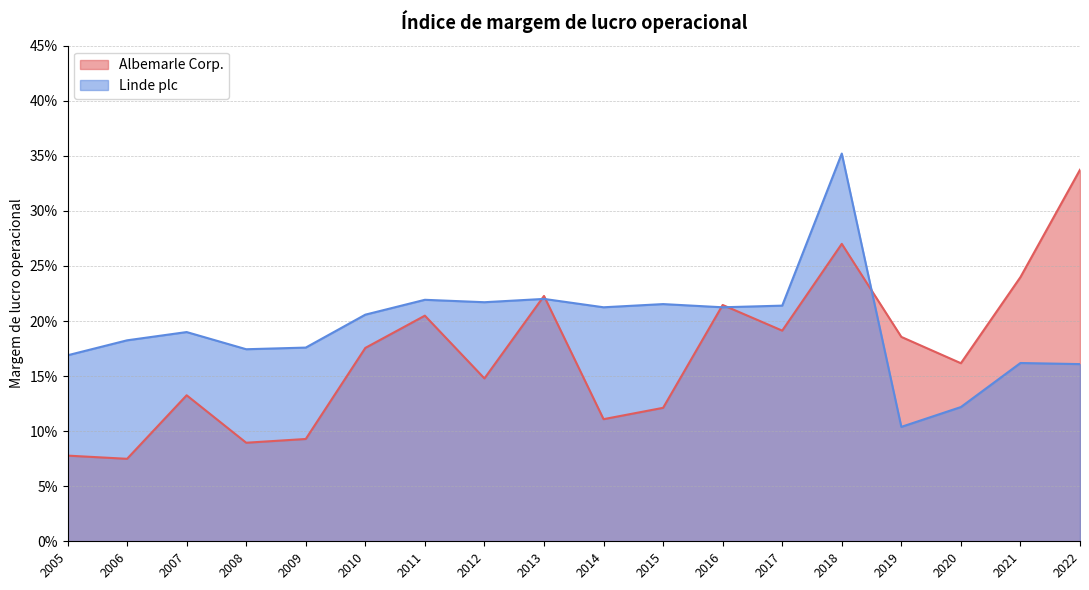

How many Albemarle Corp. values are between 0 and 1?

18